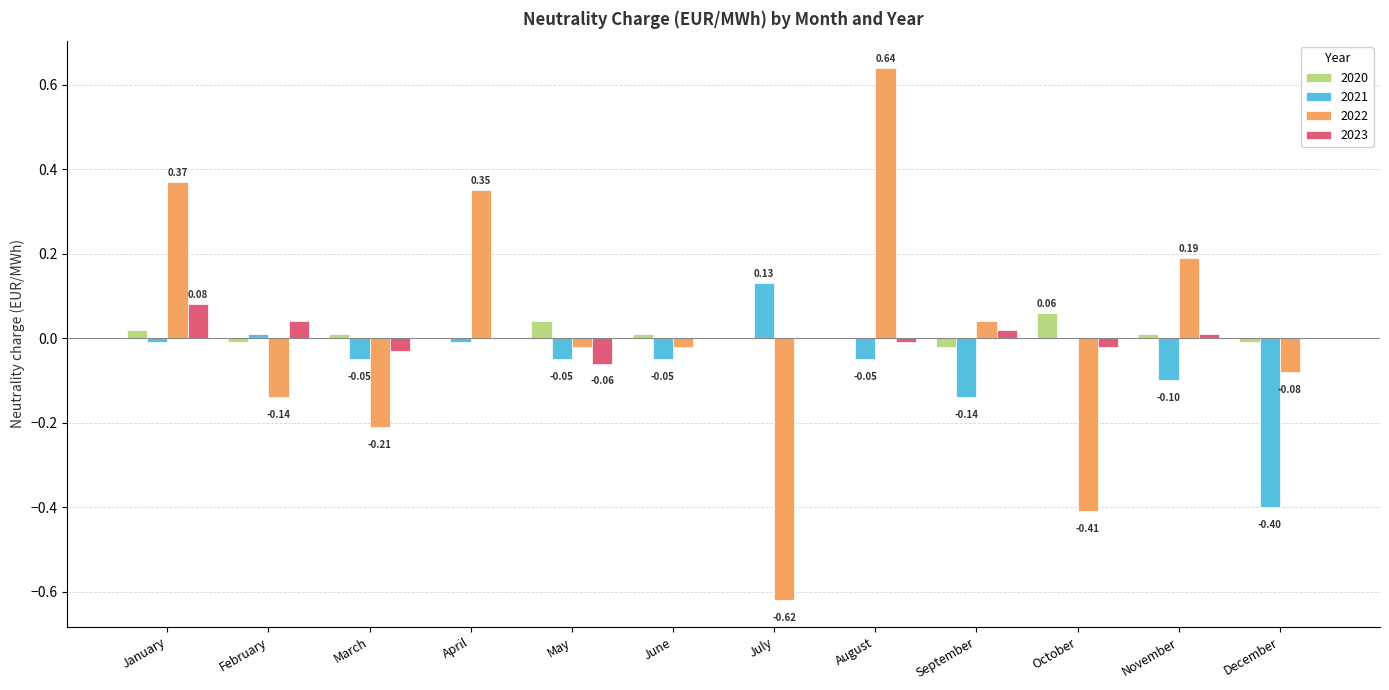

At which label does 2022 reach its peak?

August